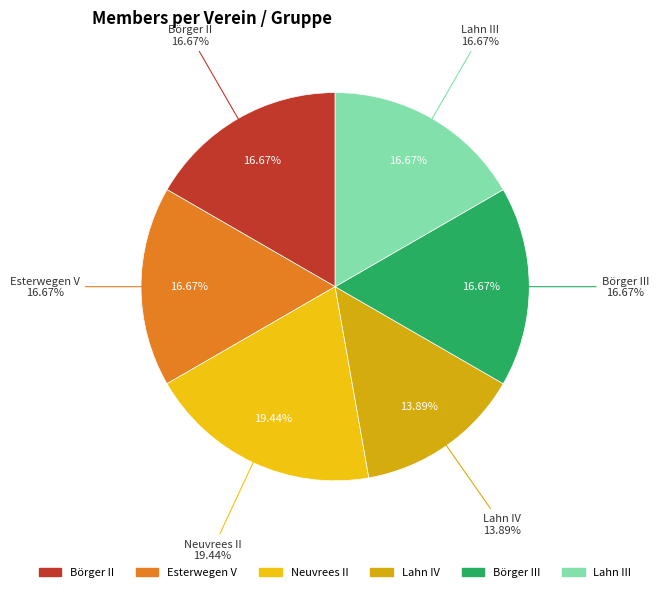

Count the number of slices in the pie.

6